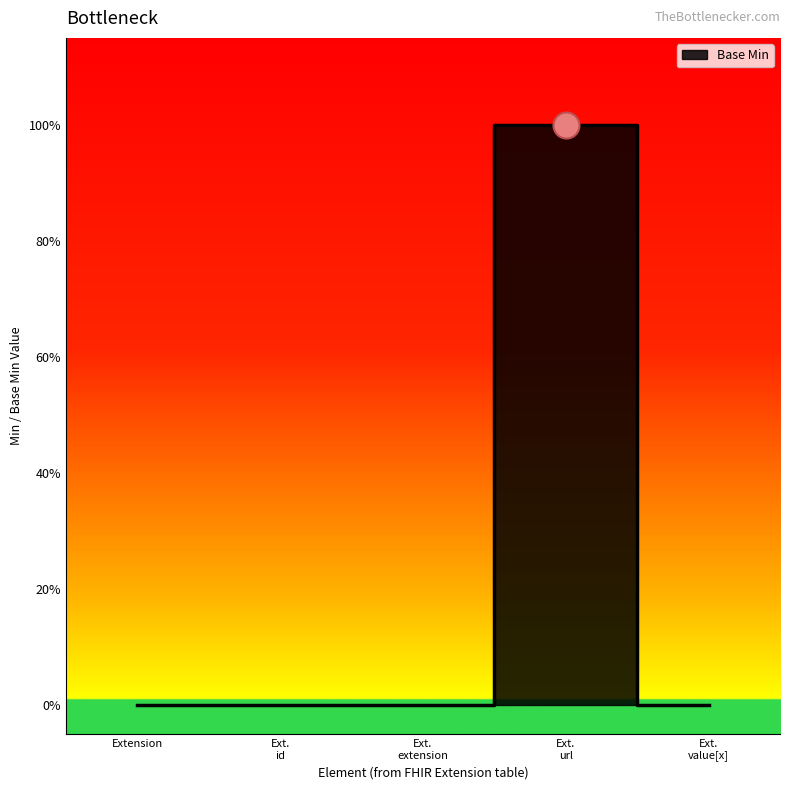

What is the change in value from Extension to Ext. url?

+1